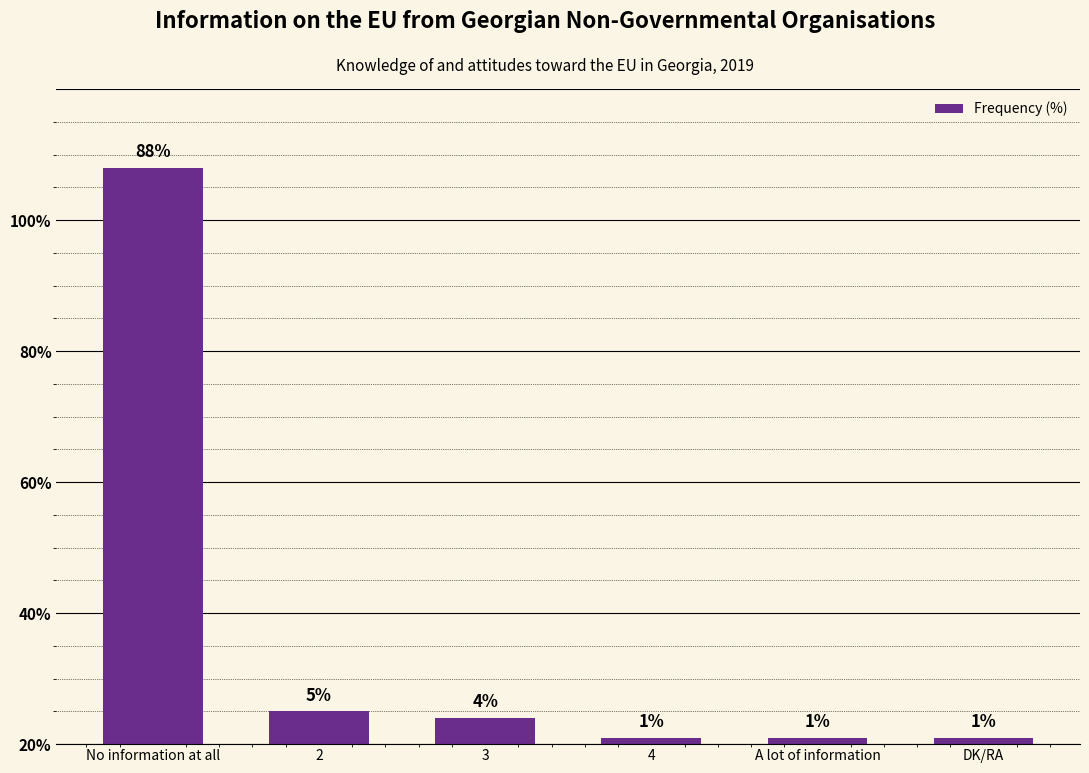

What position from the left is No information at all?

1